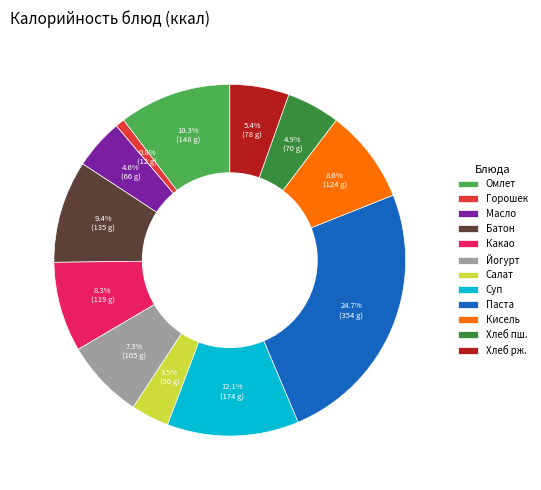

Approximately how many times larger is the value at Хлеб рж. compared to Батон?

0.6